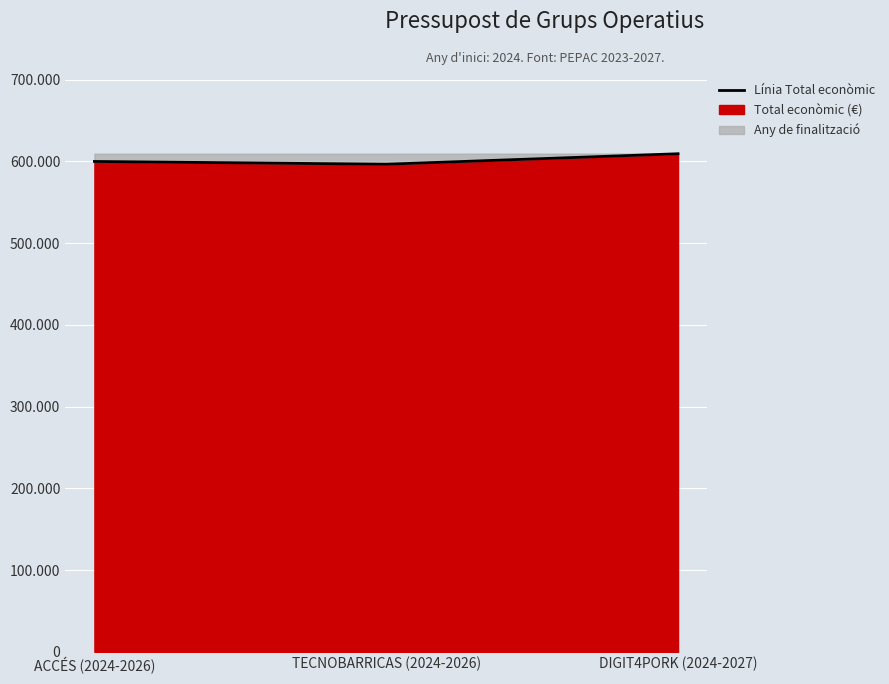

How many lines are shown in the chart?

1